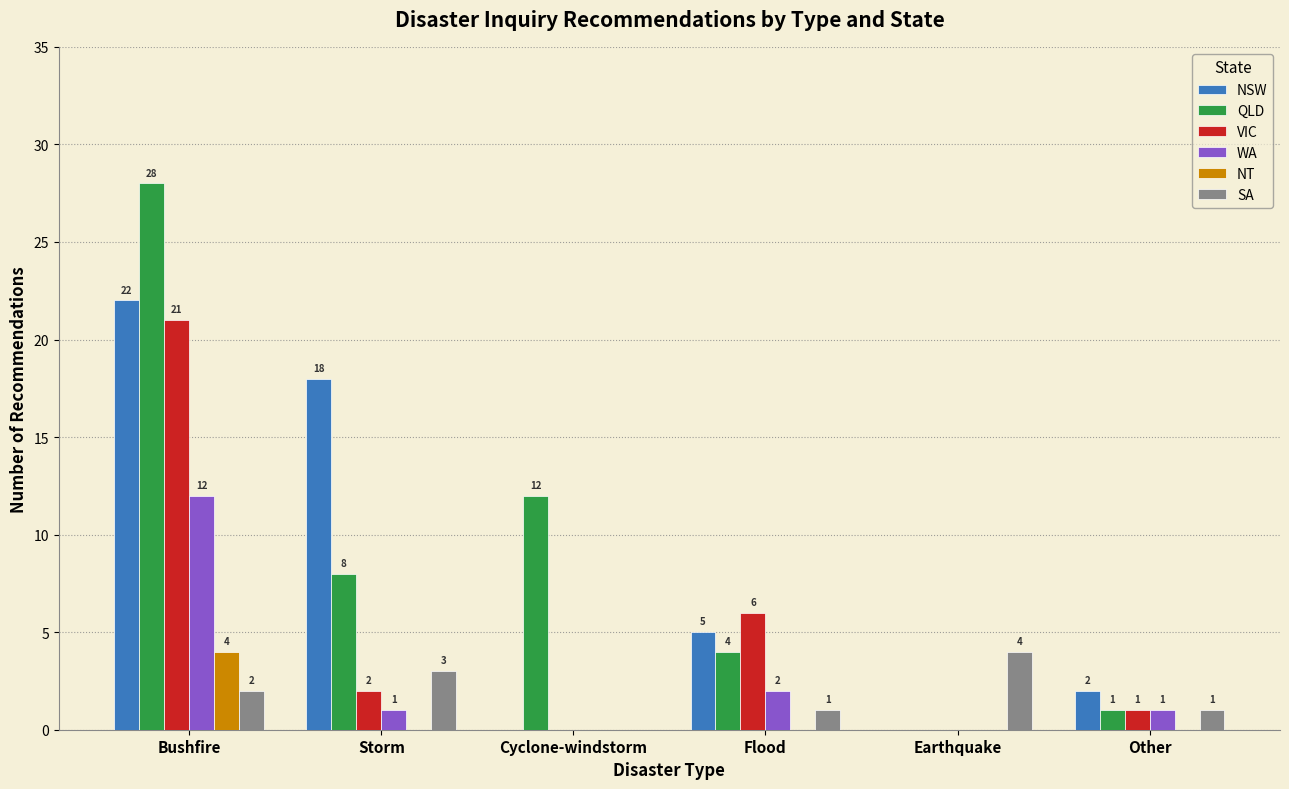

The value of WA at Bushfire is 12. True or false?

True